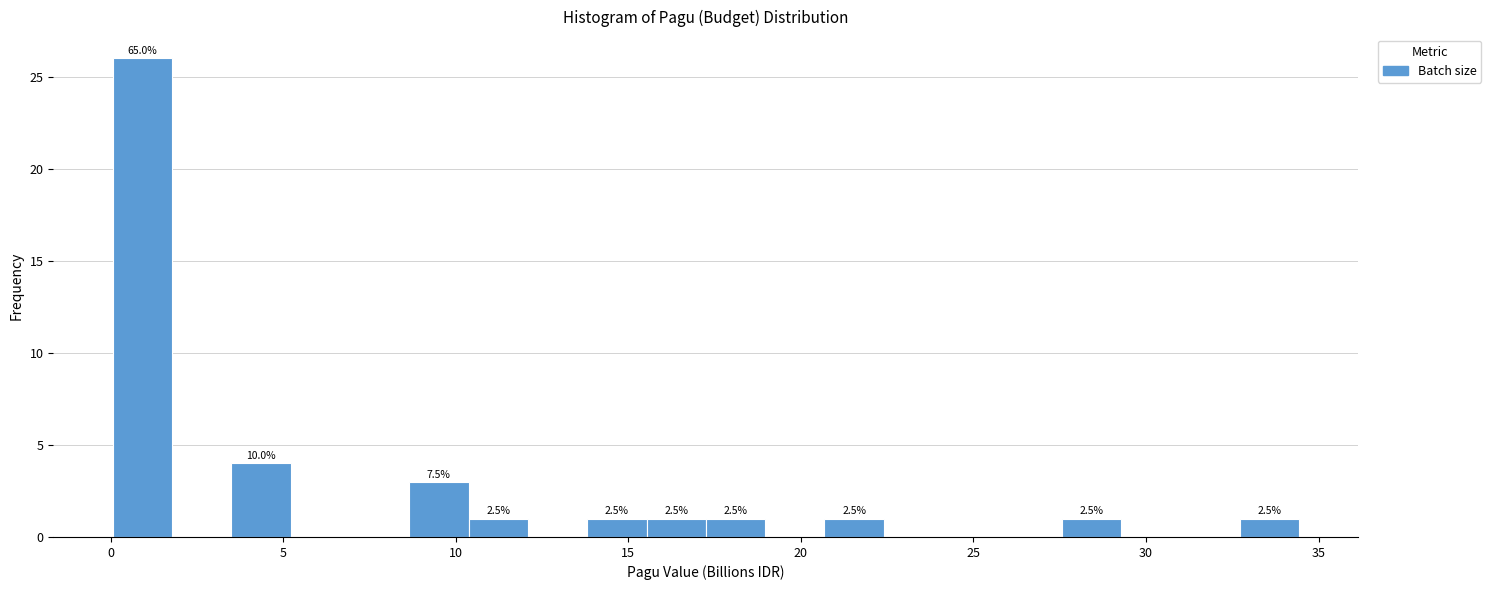

Around what value on the x-axis is the tallest bar? Give the approximate position of its centre, as read against the axis.

1.0